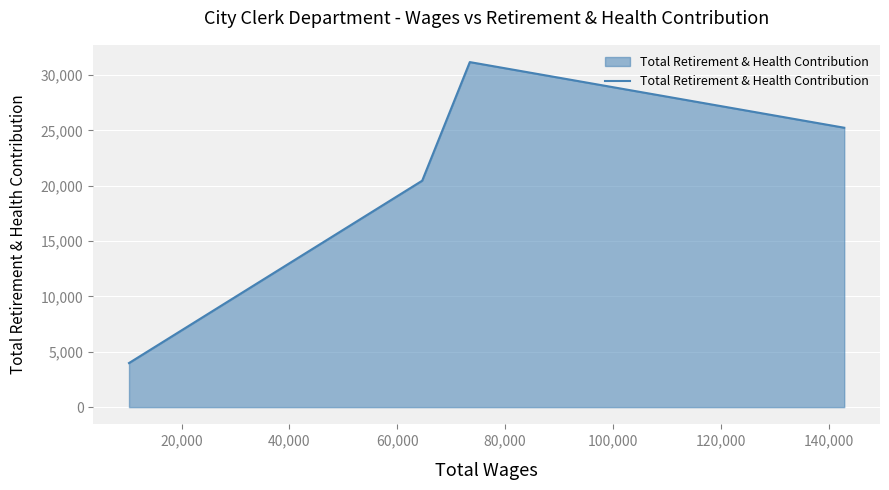

What is the minimum value shown in the chart?

3982